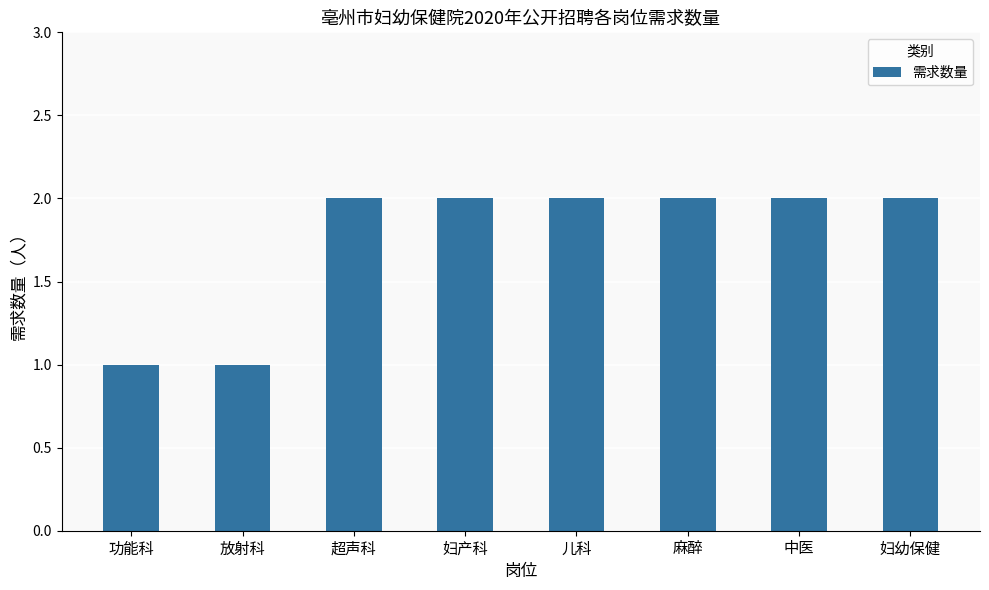

What is the label of the 7th bar from the left?

中医